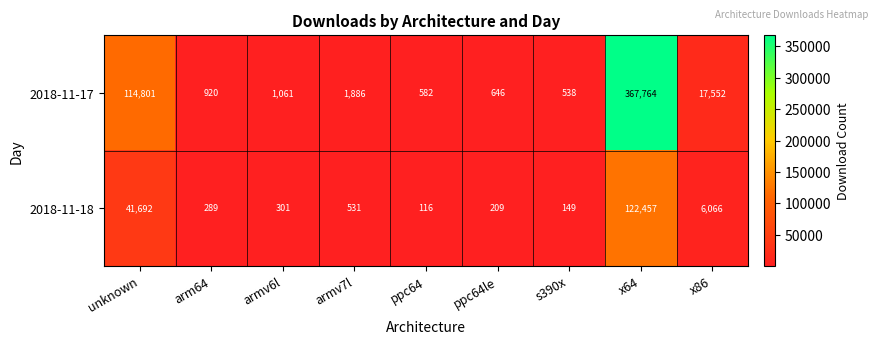

Which series has the largest range (max minus min)?

2018-11-17